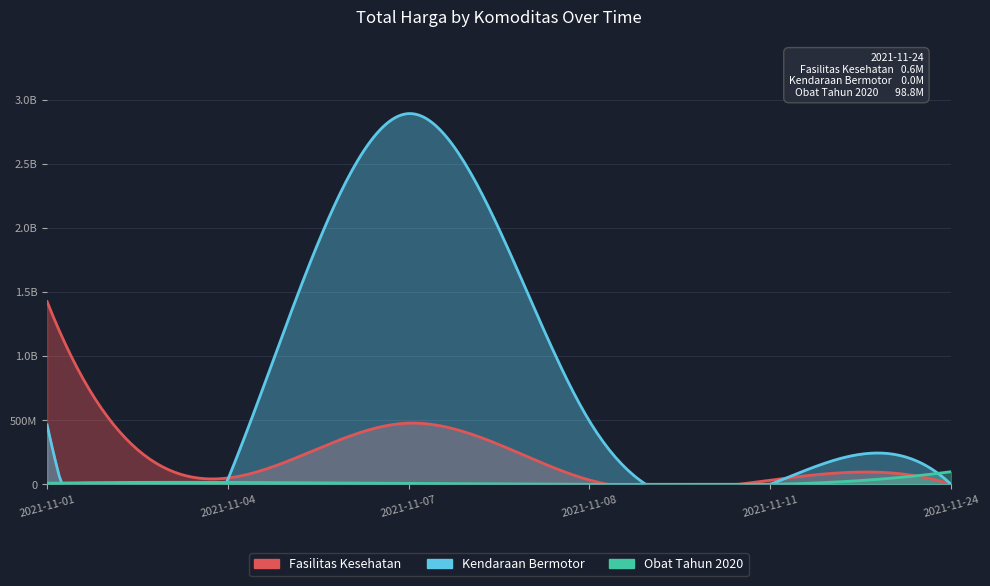

Where is the first local maximum for Fasilitas Kesehatan?

2021-11-07